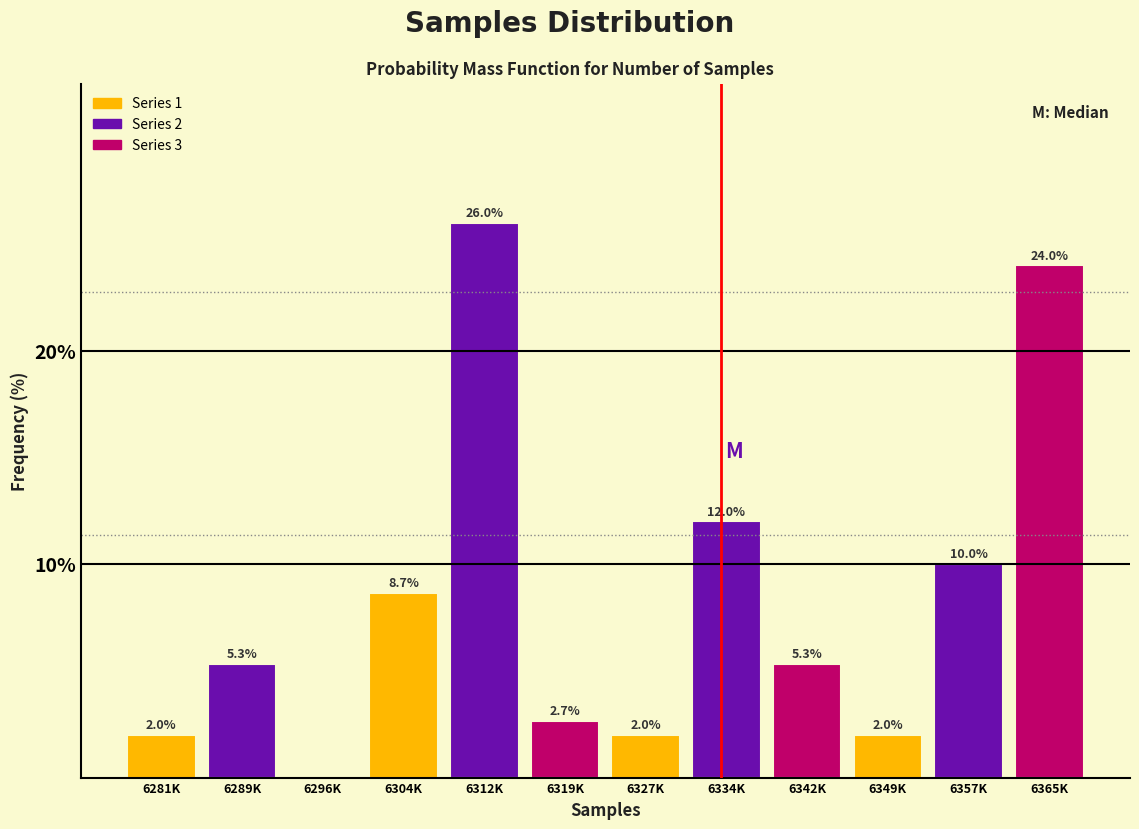

Reading right to left, transcribe all the data shown in this chart.

6365K=24.0	6357K=10.0	6349K=2.0	6342K=5.3	6334K=12.0	6327K=2.0	6319K=2.7	6312K=26.0	6304K=8.7	6296K=0.0	6289K=5.3	6281K=2.0